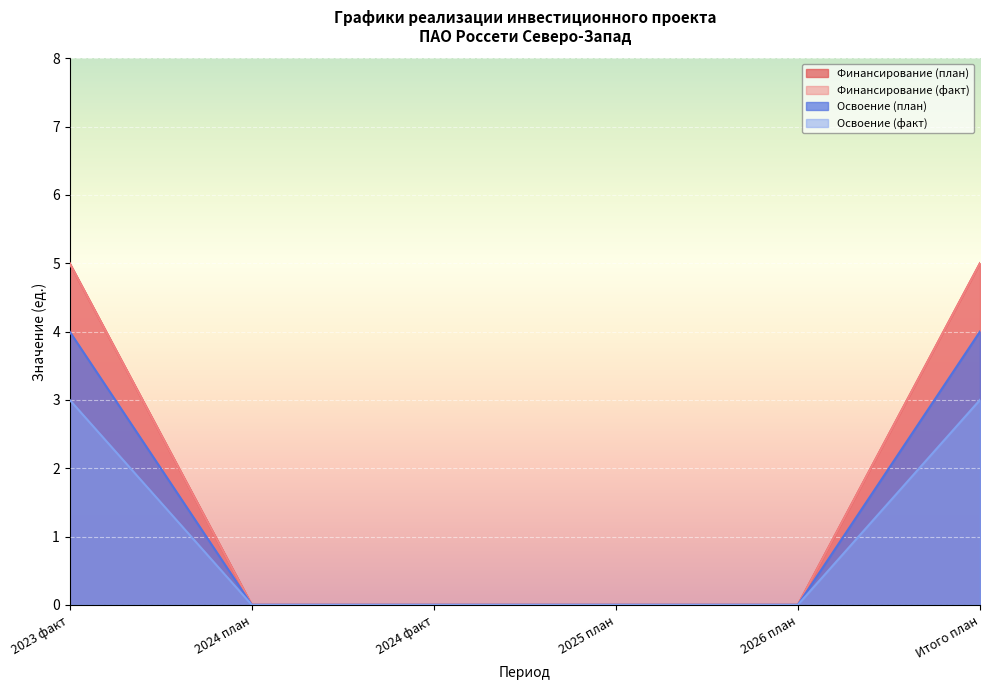

True or false: Финансирование (факт) has a value of 0 at 2026 план.

True